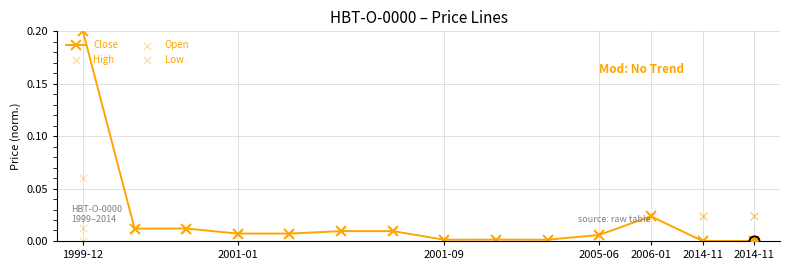

Which series contains the highest Y value?

Close